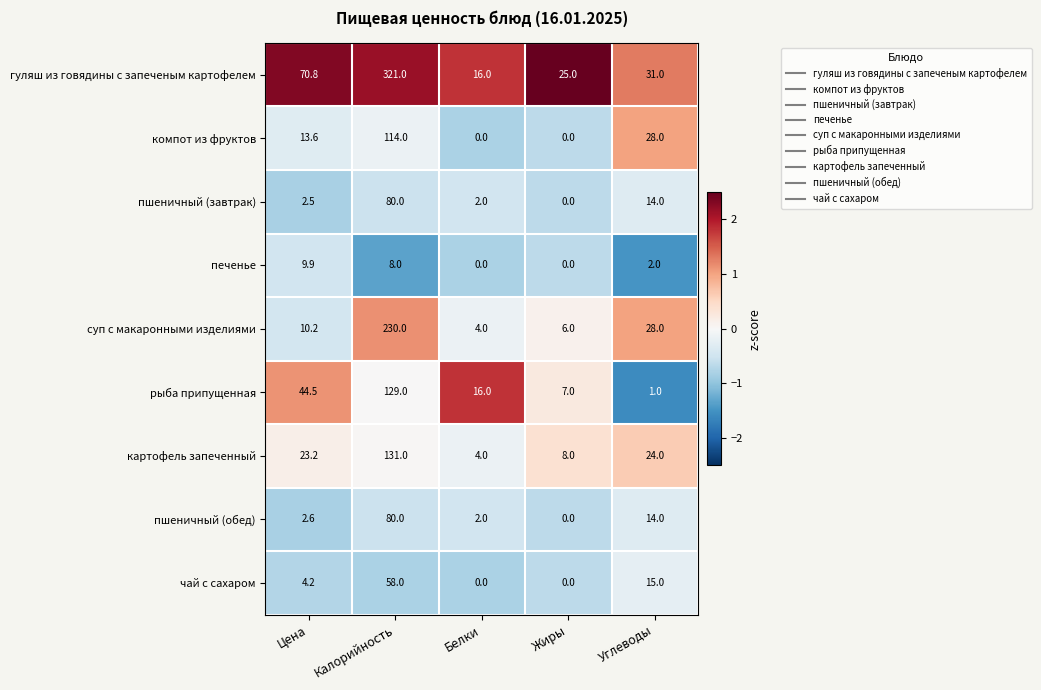

Which category has the highest value in the компот из фруктов series?

Калорийность